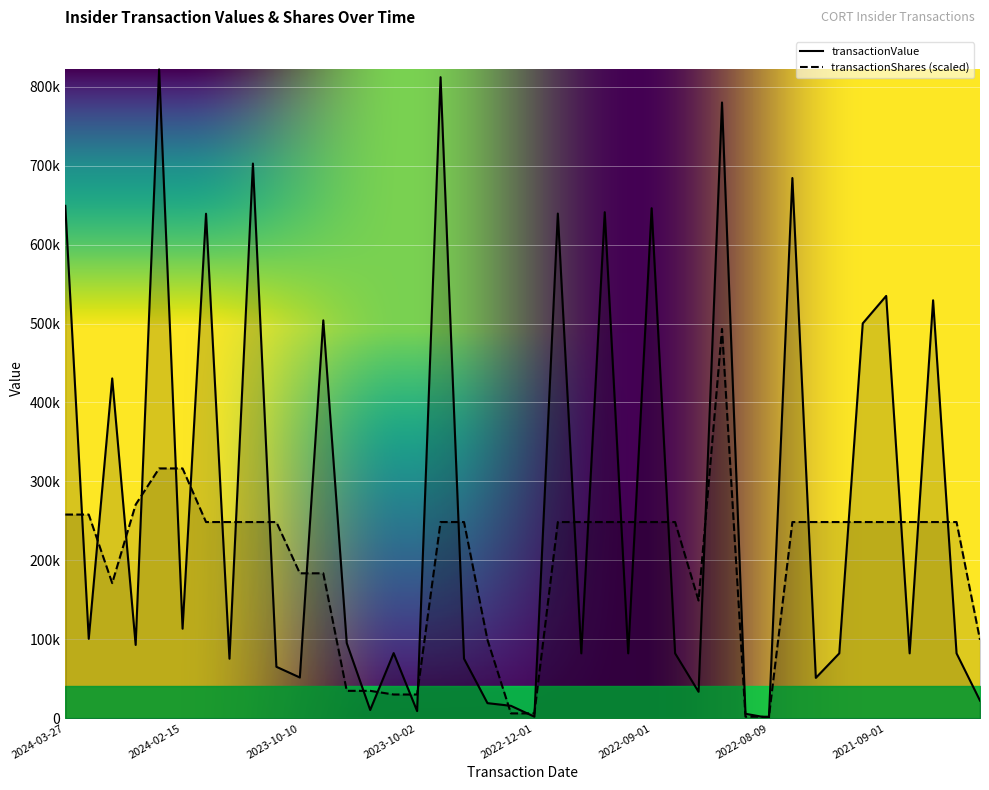

Rank the series at 2024-02-15 from lowest to highest value.

transactionShares, transactionValue